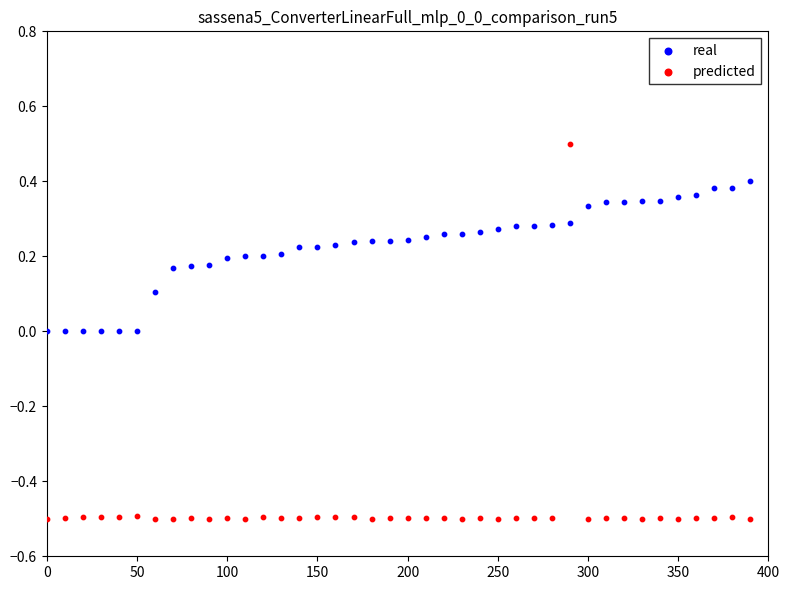

Across all data points, what is the range of Y values (max minus min)?

1.0